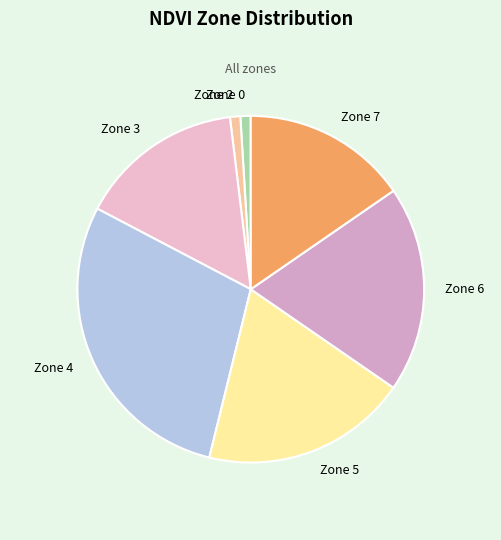

What is the largest slice in the pie chart?

Zone 4